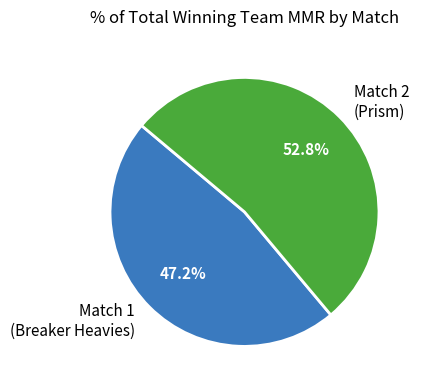

Which category has the smallest portion of the pie?

Match 1 (Breaker Heavies)